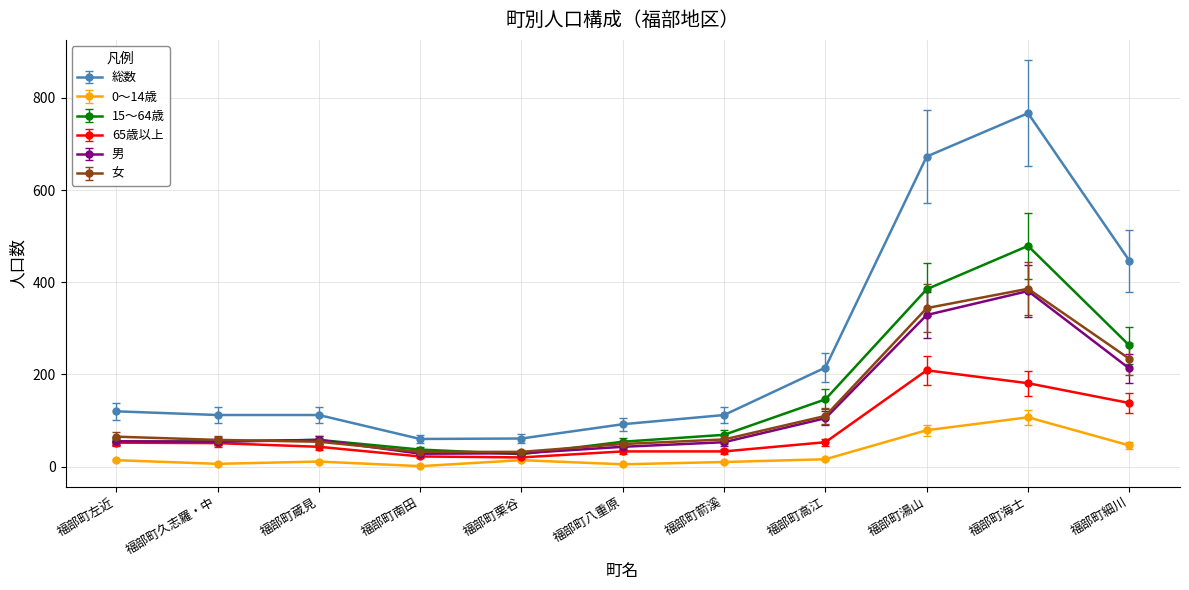

What is the smallest value displayed?

1